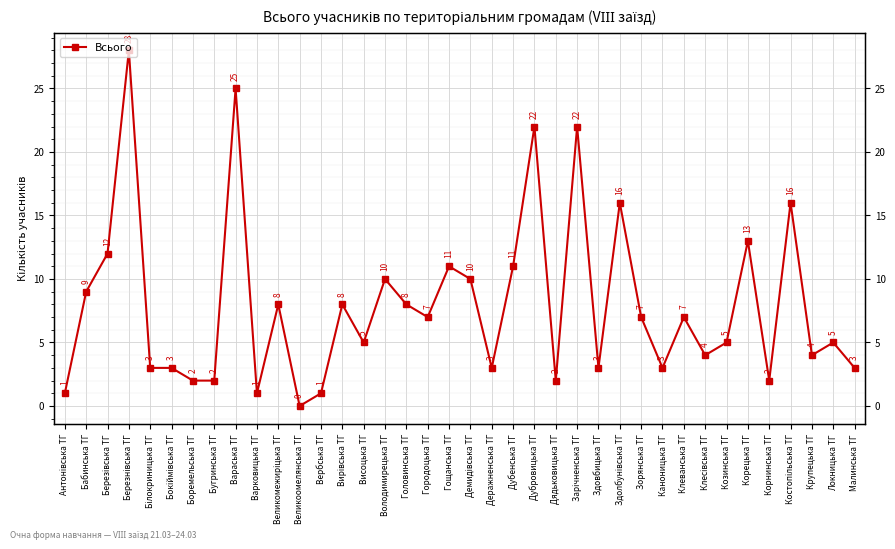

Reading left to right, extract all data points from this chart.

Антонівська ТГ=1	Бабинська ТГ=9	Березівська ТГ=12	Березнівська ТГ=28	Білокриницька ТГ=3	Бокіймівська ТГ=3	Боремельська ТГ=2	Бугринська ТГ=2	Вараська ТГ=25	Варковицька ТГ=1	Великомежиріцька ТГ=8	Великоомелянська ТГ=0	Вербська ТГ=1	Вирівська ТГ=8	Висоцька ТГ=5	Володимирецька ТГ=10	Головинська ТГ=8	Городоцька ТГ=7	Гощанська ТГ=11	Демидівська ТГ=10	Деражненська ТГ=3	Дубенська ТГ=11	Дубровицька ТГ=22	Дядьковицька ТГ=2	Зарічненська ТГ=22	Здовбицька ТГ=3	Здолбунівська ТГ=16	Зорянська ТГ=7	Каноницька ТГ=3	Клеванська ТГ=7	Клесівська ТГ=4	Козинська ТГ=5	Корецька ТГ=13	Корнинська ТГ=2	Костопільська ТГ=16	Крупецька ТГ=4	Локницька ТГ=5	Малинська ТГ=3